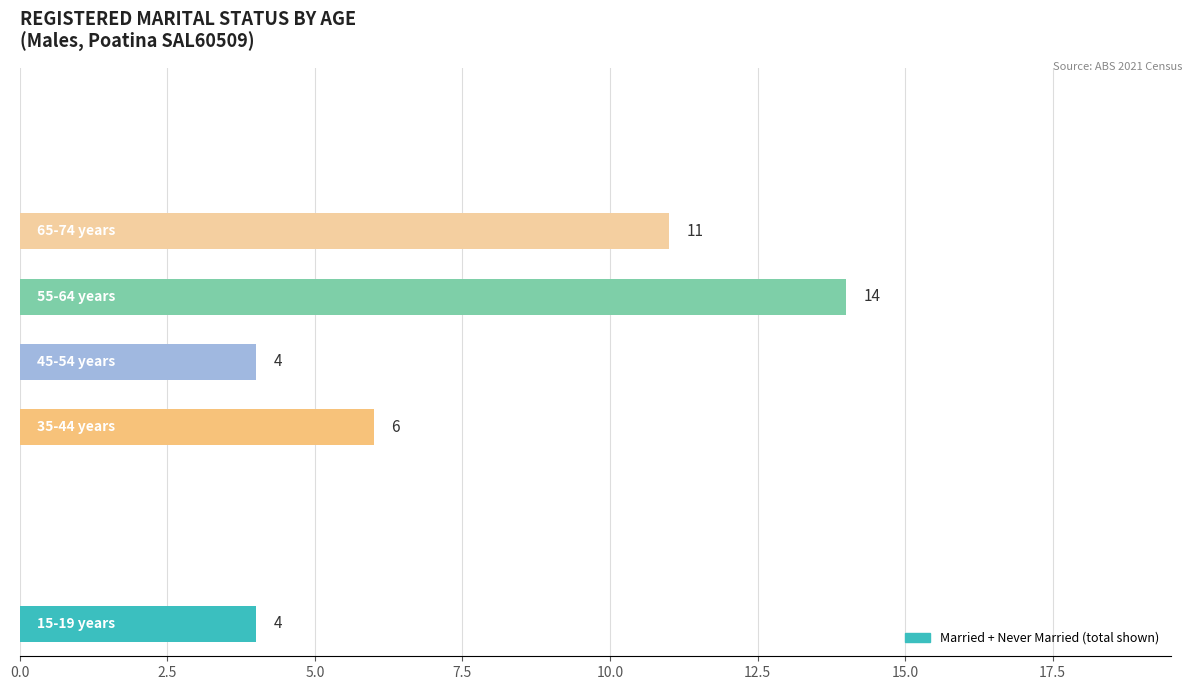

What is the sum of all values?

39